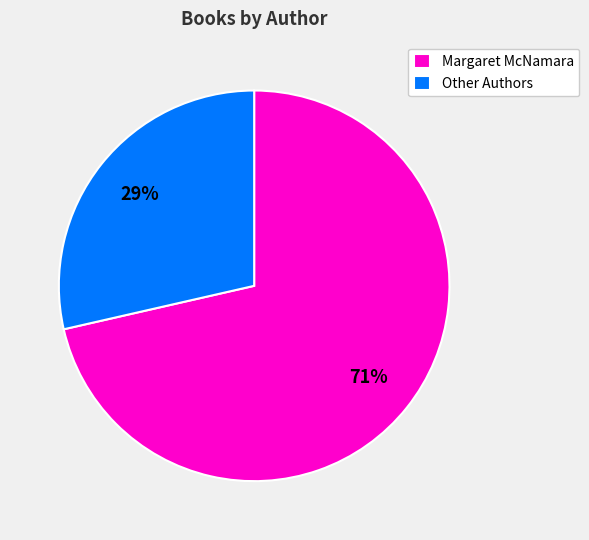

What is the largest slice in the pie chart?

Margaret McNamara